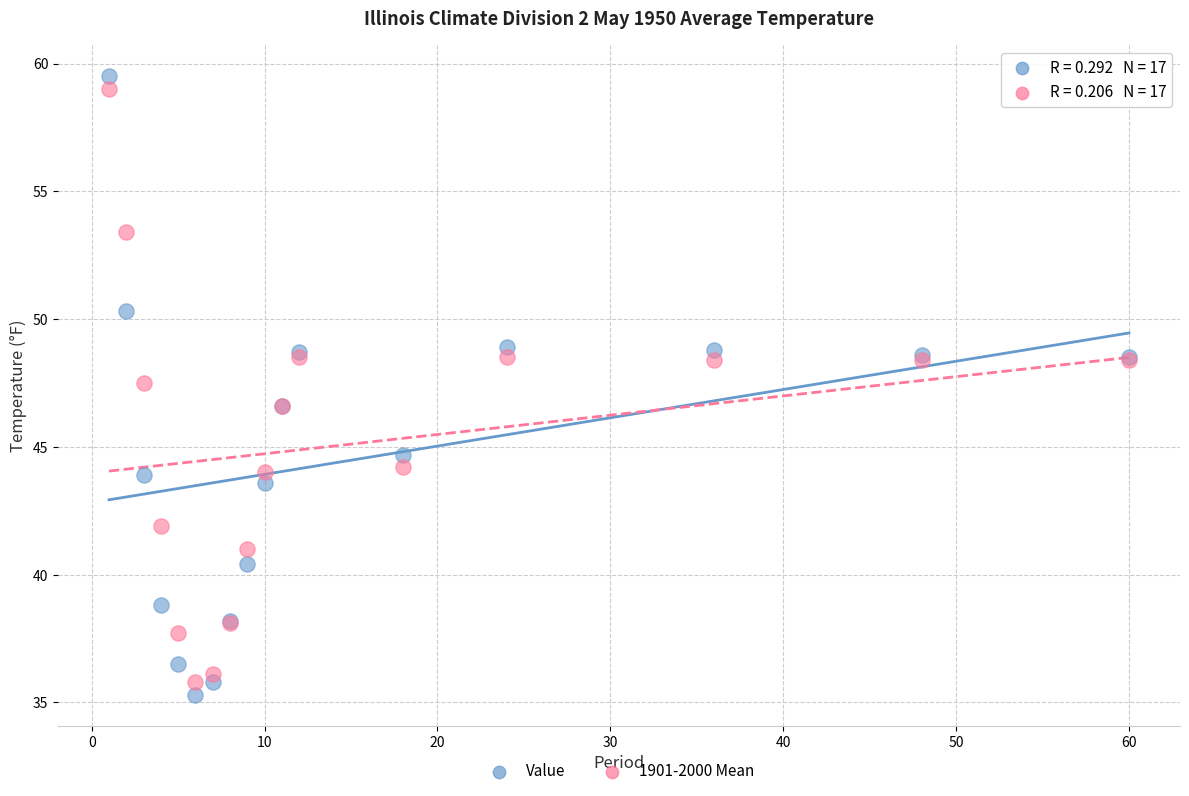

Which series has the largest Y range (max minus min)?

Value